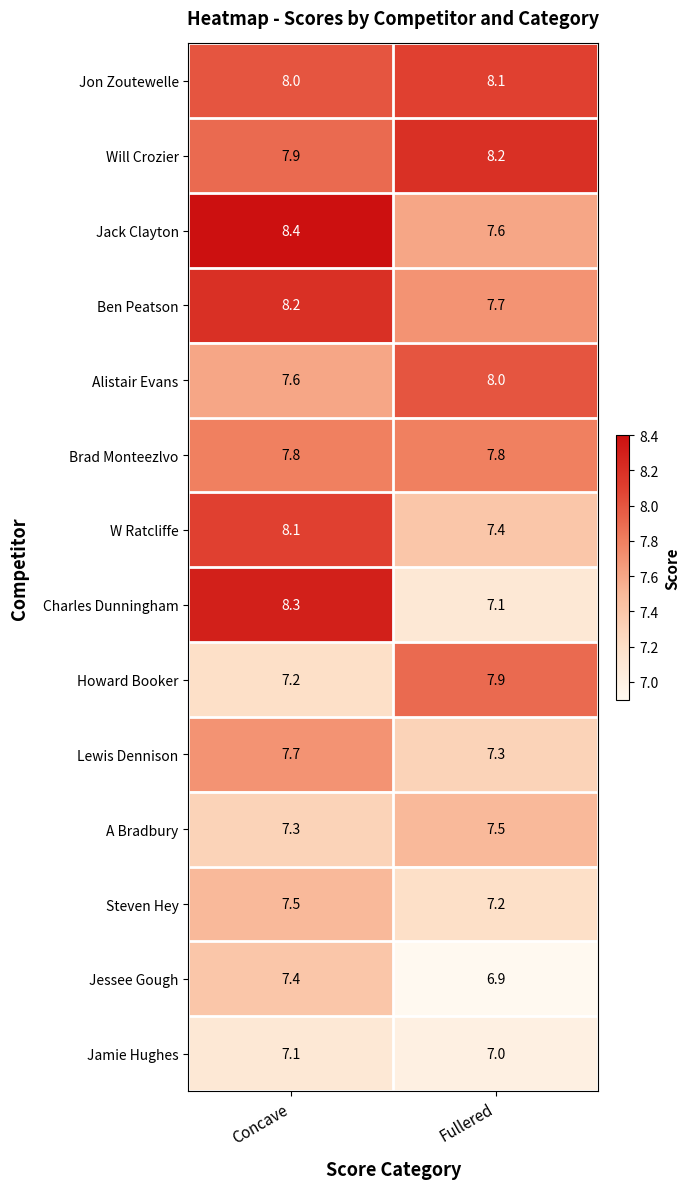

At which category is the sum across all series the highest?

Concave